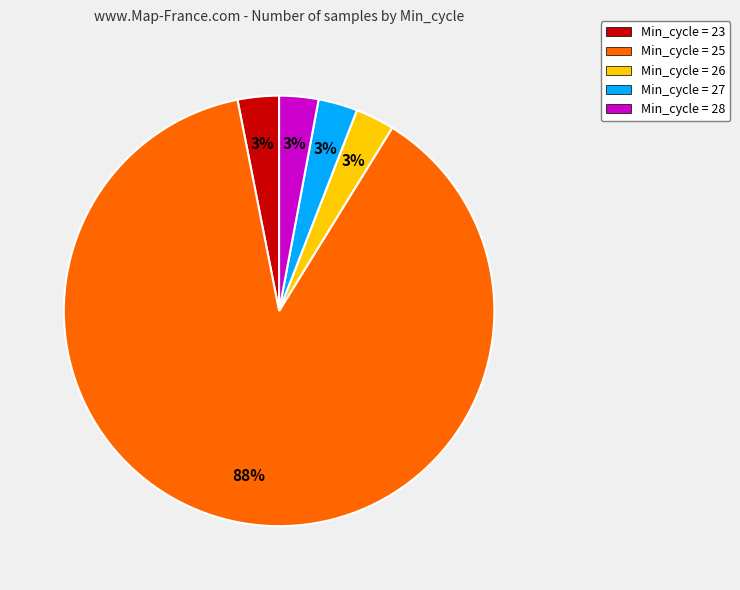

How many segments does this pie chart have?

5